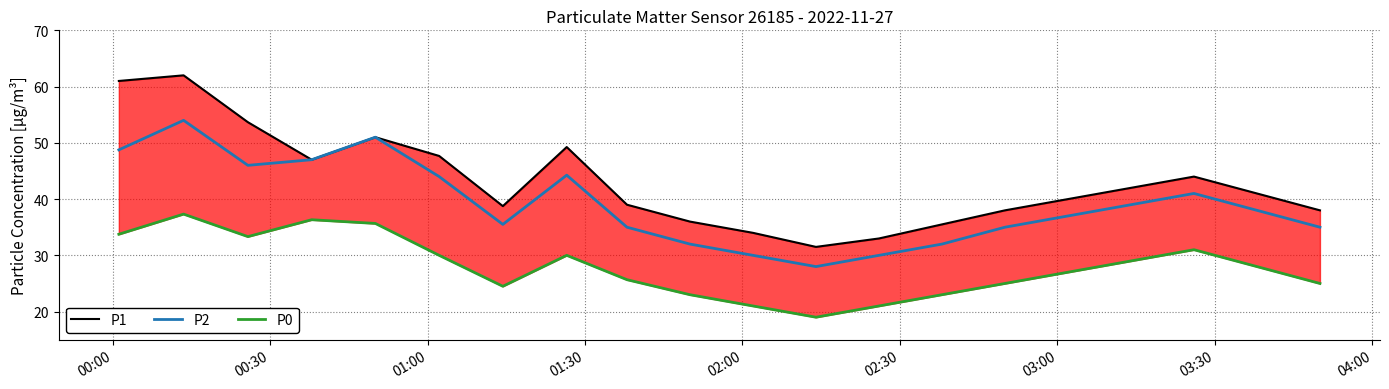

Reading right to left, transcribe all the data shown in this chart.

P1: 38.0	41.0	44.0	42.0	40.0	38.0	35.5	33.0	31.5	34.0	36.0	39.0	49.2	38.8	47.7	51.0	47.0	53.7	62.0	61.0
P2: 35.0	38.0	41.0	39.0	37.0	35.0	32.0	30.0	28.0	30.0	32.0	35.0	44.2	35.5	44.0	51.0	47.0	46.0	54.0	48.8
P0: 25.0	28.0	31.0	29.0	27.0	25.0	23.0	21.0	19.0	21.0	23.0	25.7	30.0	24.5	30.0	35.7	36.3	33.3	37.3	33.8